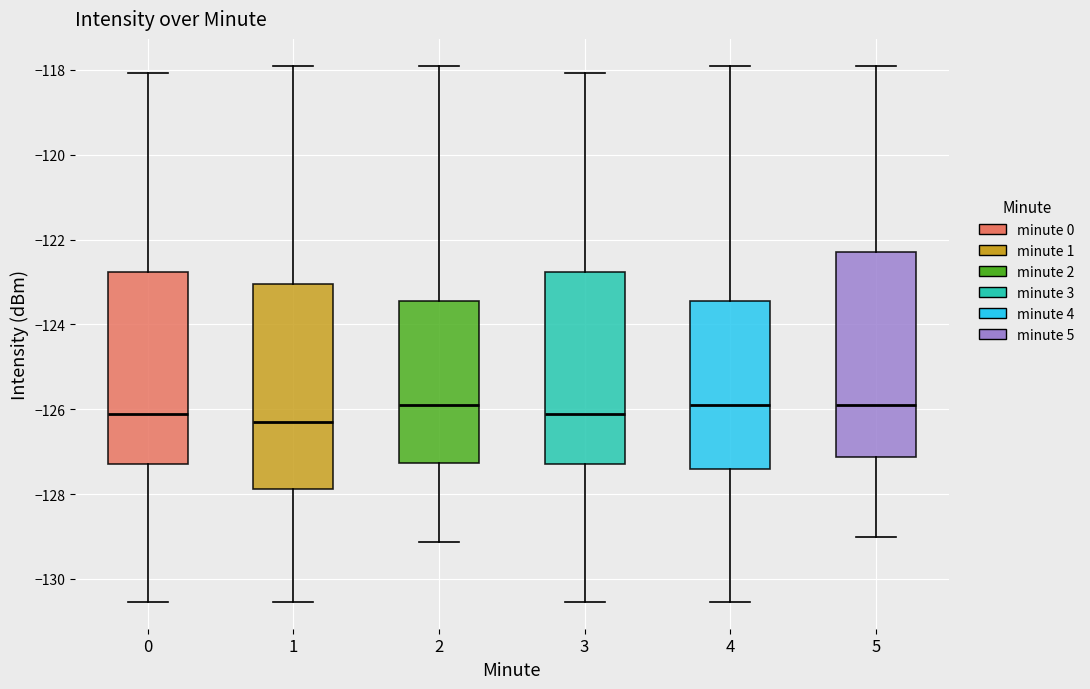

Reading left to right, read every box against the y-axis: the position of its median line, the range the box covers, and the ends of its whiskers. The values are not printed on the chart, so give them approximately, as read against the axis.

0: median -126.2, box -127.4 to -122.8, whiskers -130.6 to -118.0
1: median -126.2, box -127.8 to -123.0, whiskers -130.6 to -118.0
2: median -125.8, box -127.2 to -123.4, whiskers -129.2 to -118.0
3: median -126.2, box -127.4 to -122.8, whiskers -130.6 to -118.0
4: median -125.8, box -127.4 to -123.4, whiskers -130.6 to -118.0
5: median -125.8, box -127.2 to -122.2, whiskers -129.0 to -118.0